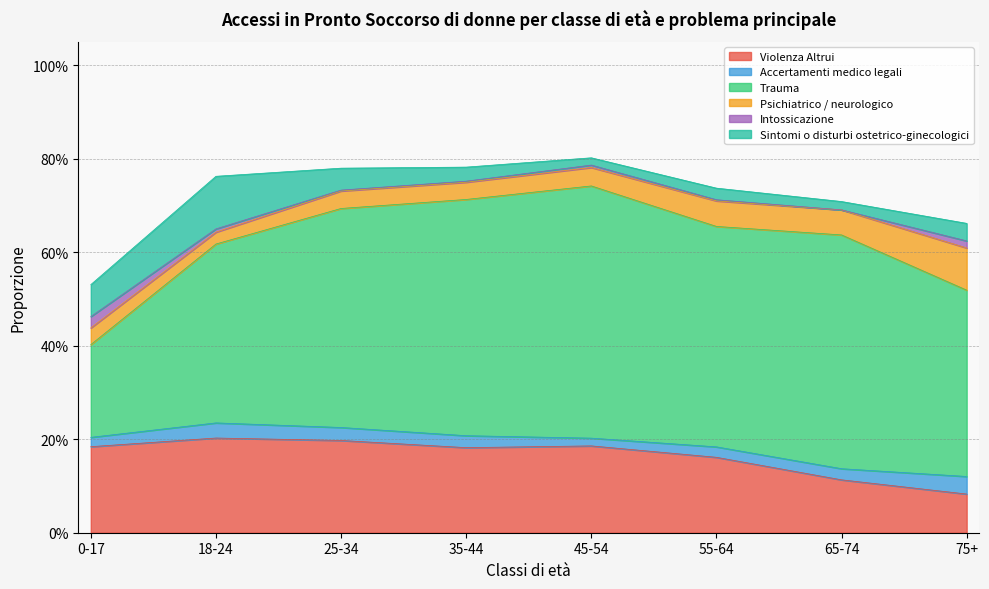

Which series has the largest range (max minus min)?

Trauma